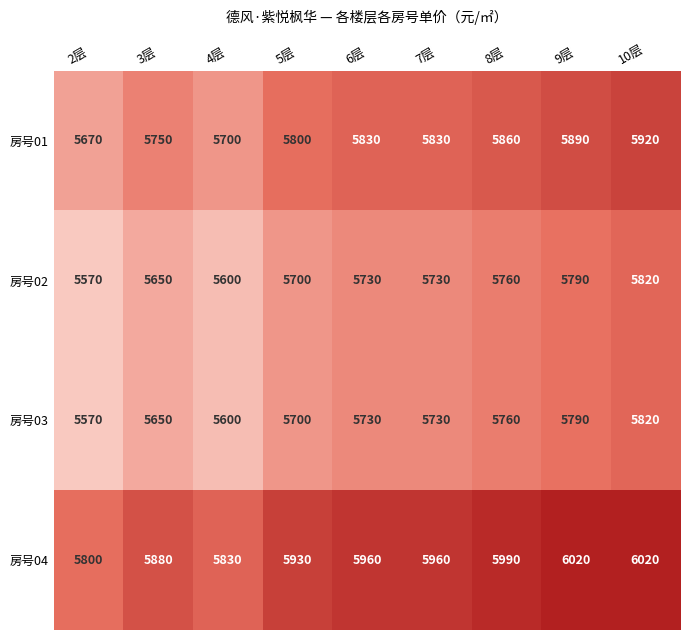

What is the minimum value for 房号03?

5570